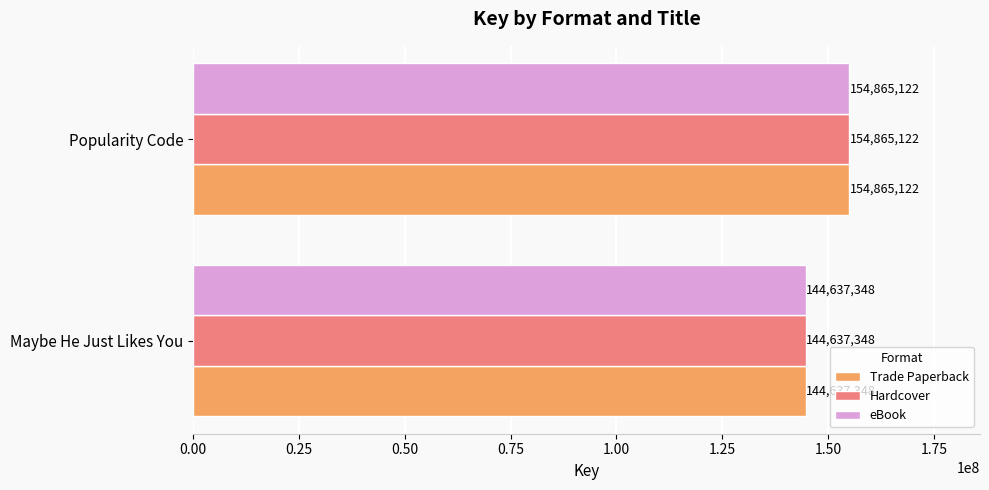

True or false: Trade Paperback has a value of 201669557 at Popularity Code.

False